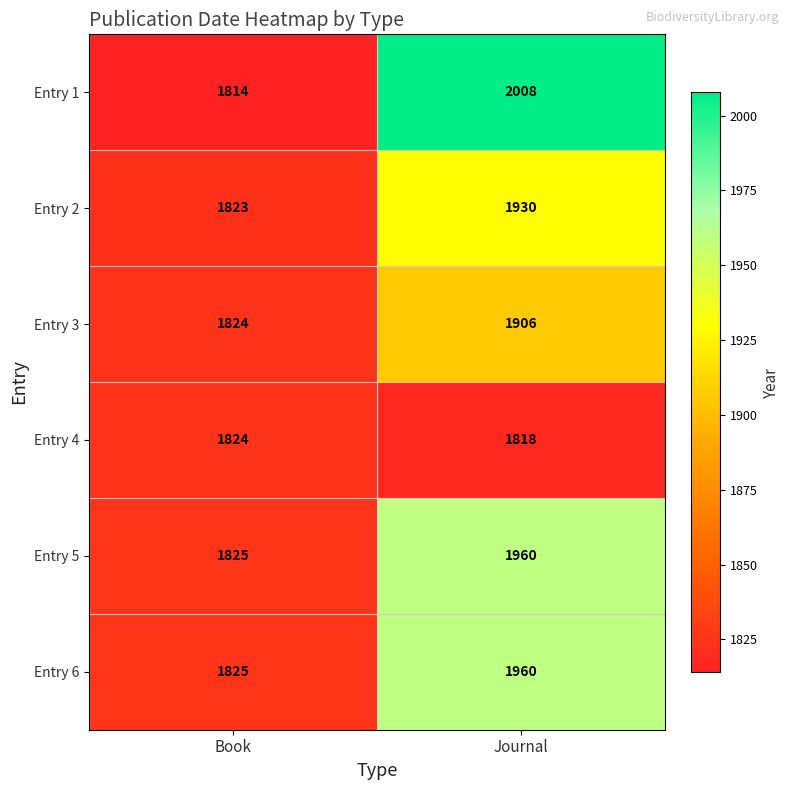

The Entry 3 series shows 909 at Book. True or false?

False